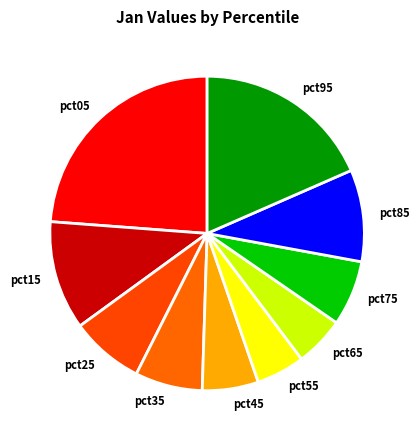

Is the sum of pct65 and pct15 greater than half?

No